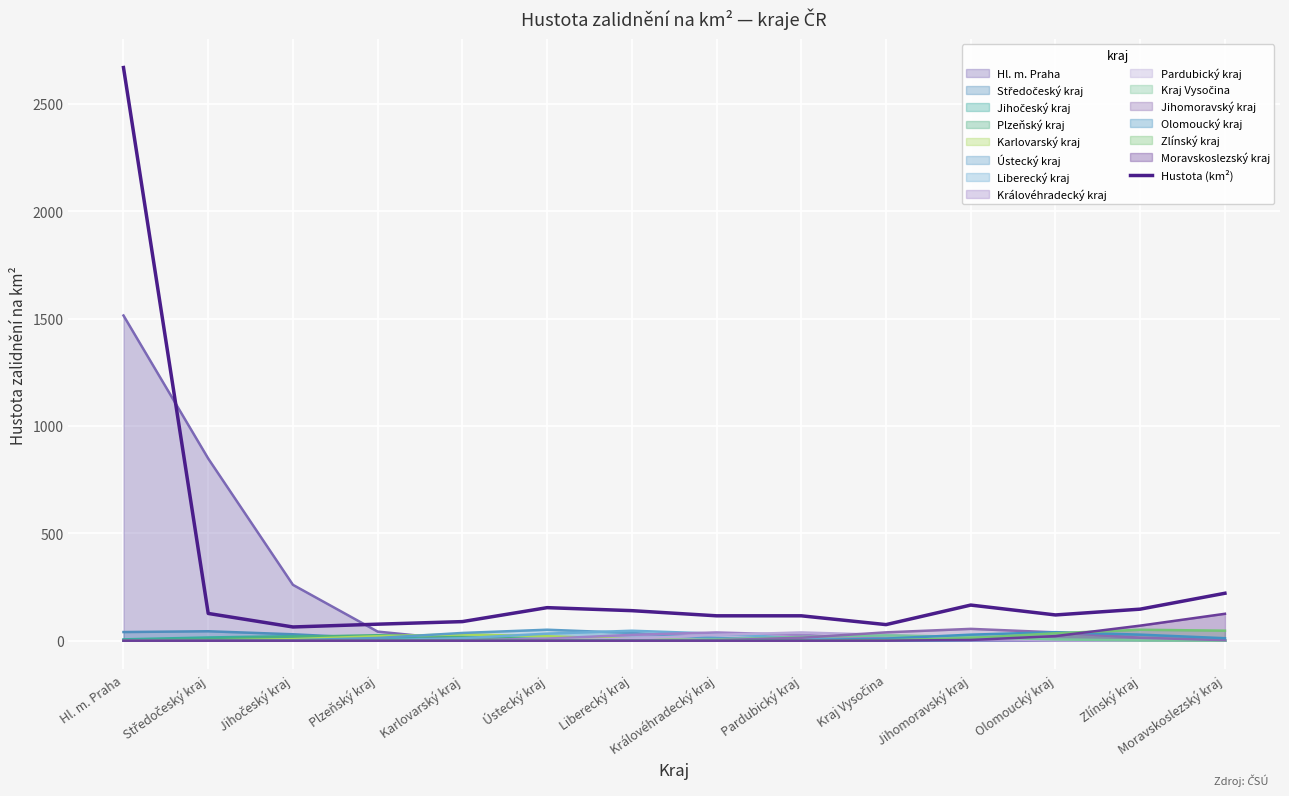

How many values are below 127?

7